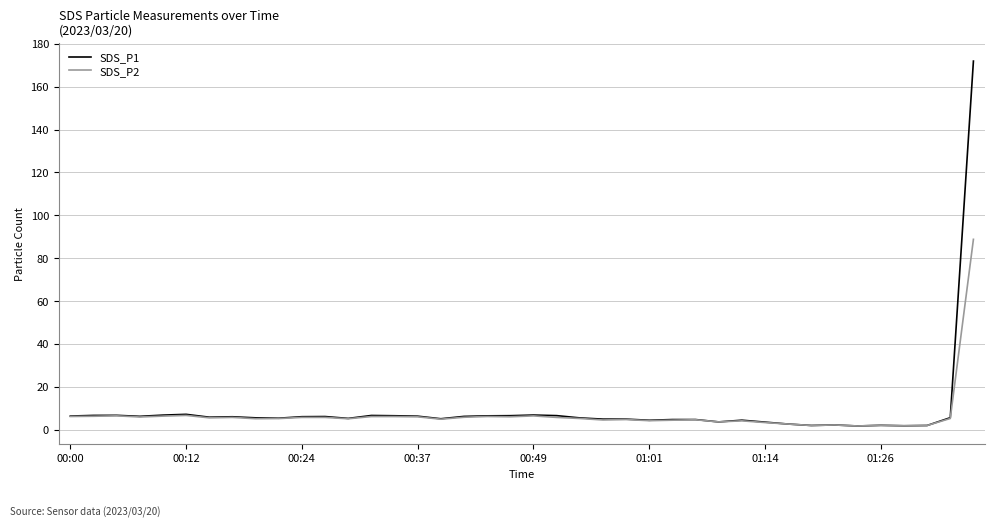

List the series in order of their peak value, lowest first.

SDS_P2, SDS_P1